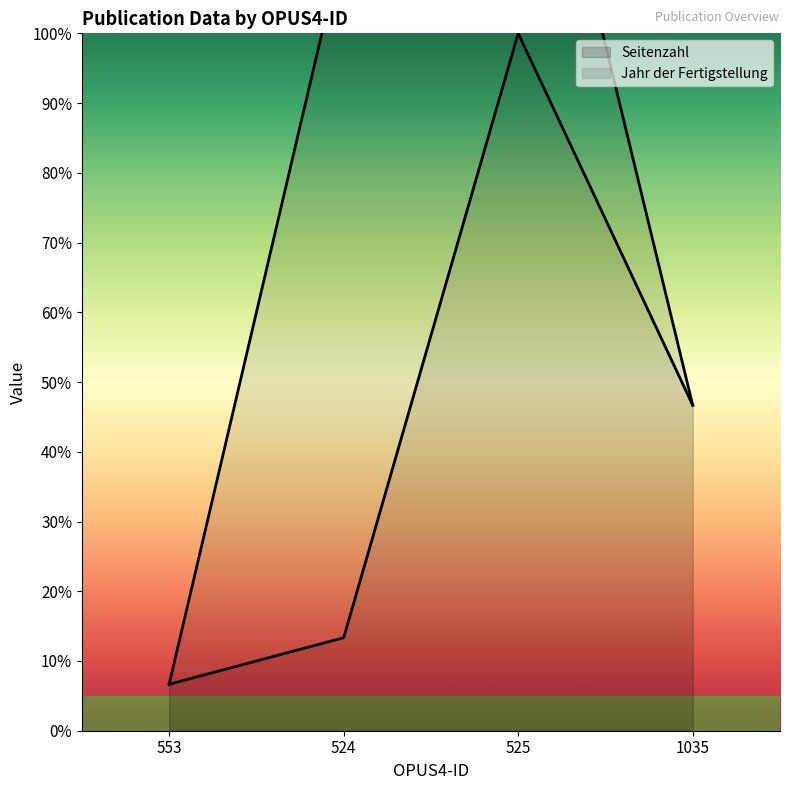

Reading right to left, what are all the values shown in this chart?

46.7	100.0	13.3	6.7